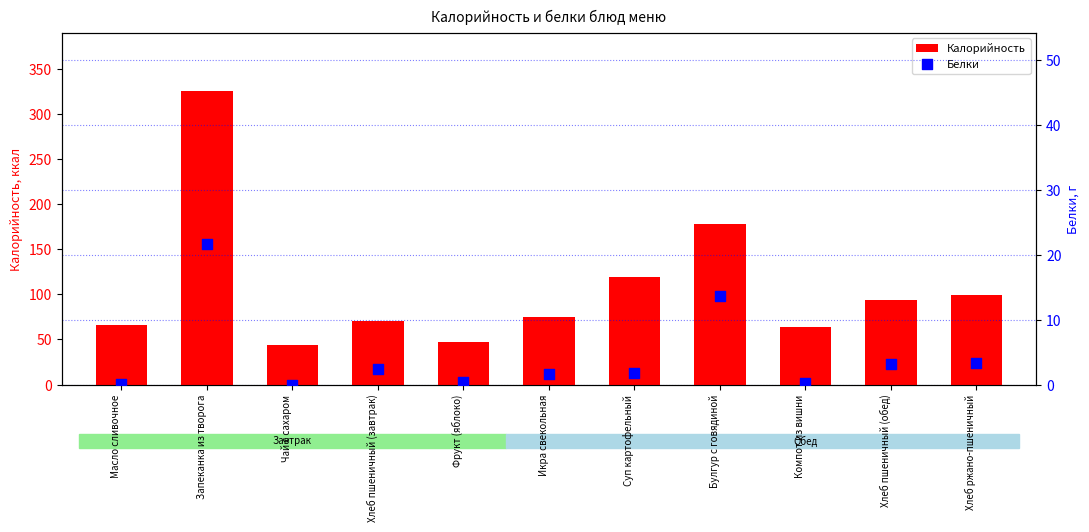

Which series reaches the maximum Y coordinate?

Калорийность